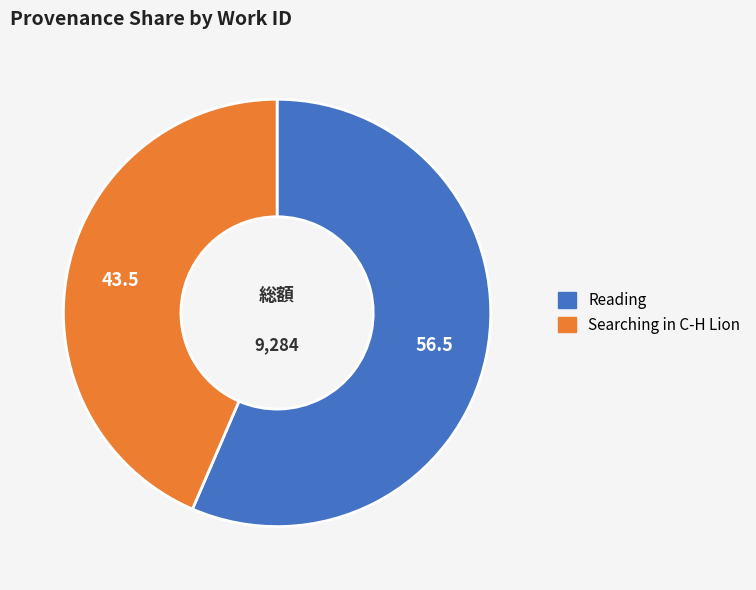

Is there any slice that represents more than half of the pie?

Yes